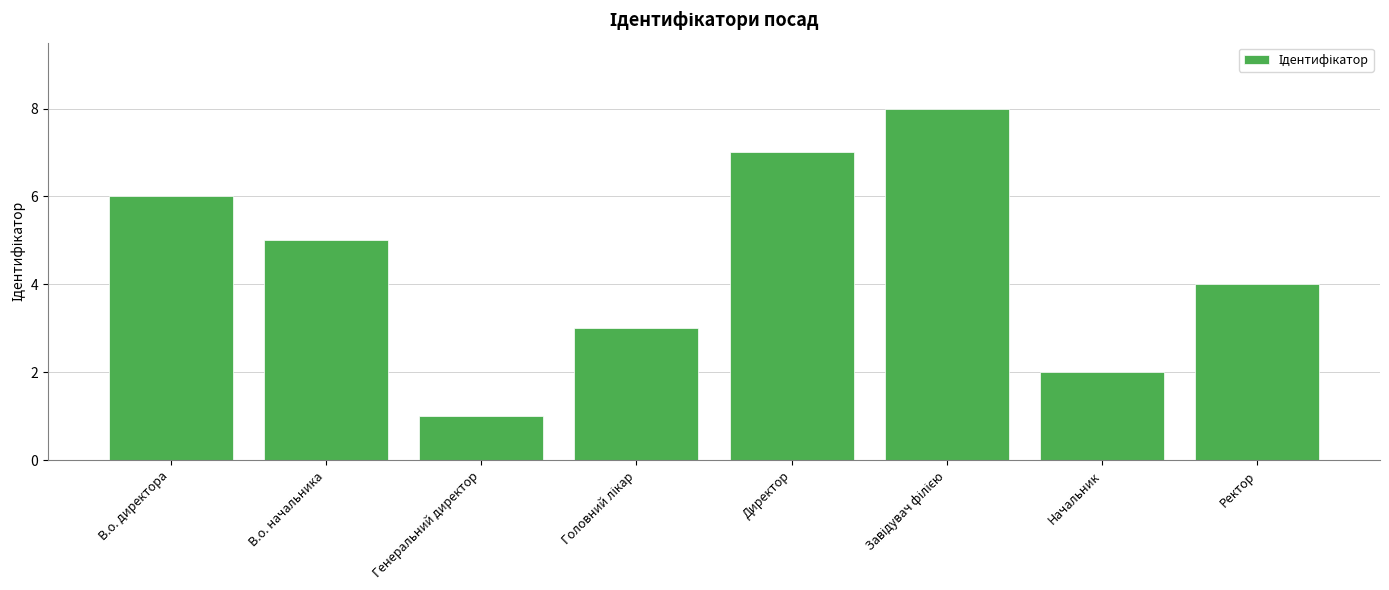

Approximately how many times larger is the value at Ректор compared to Начальник?

2.0